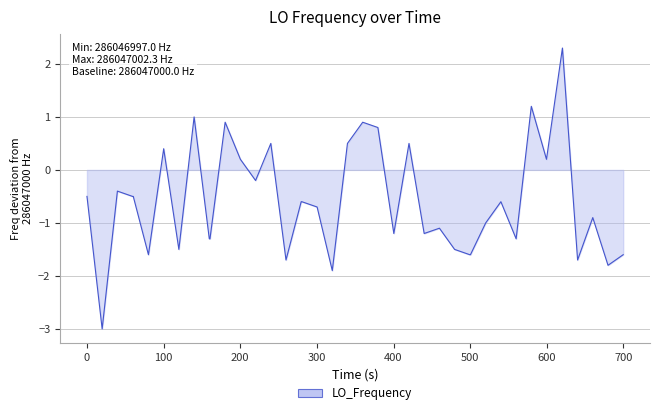

What is the smallest value displayed?

-3.0